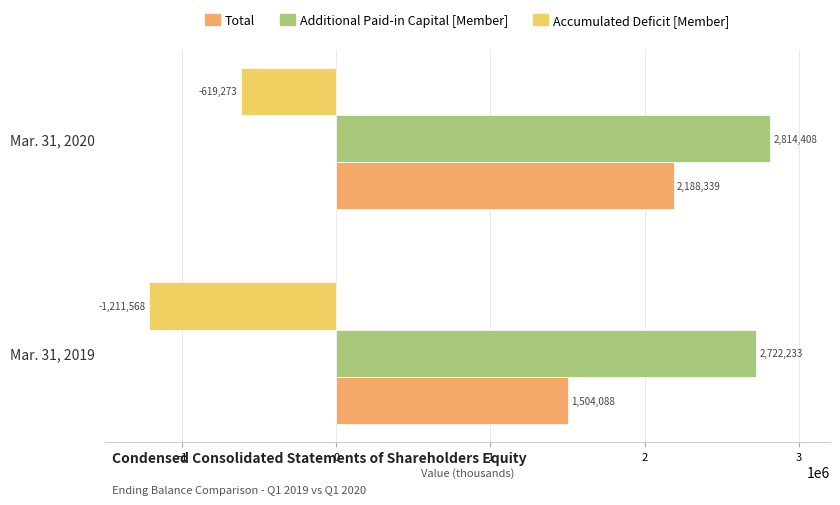

What is the difference between the maximum and minimum values in the Accumulated Deficit [Member] series?

592295